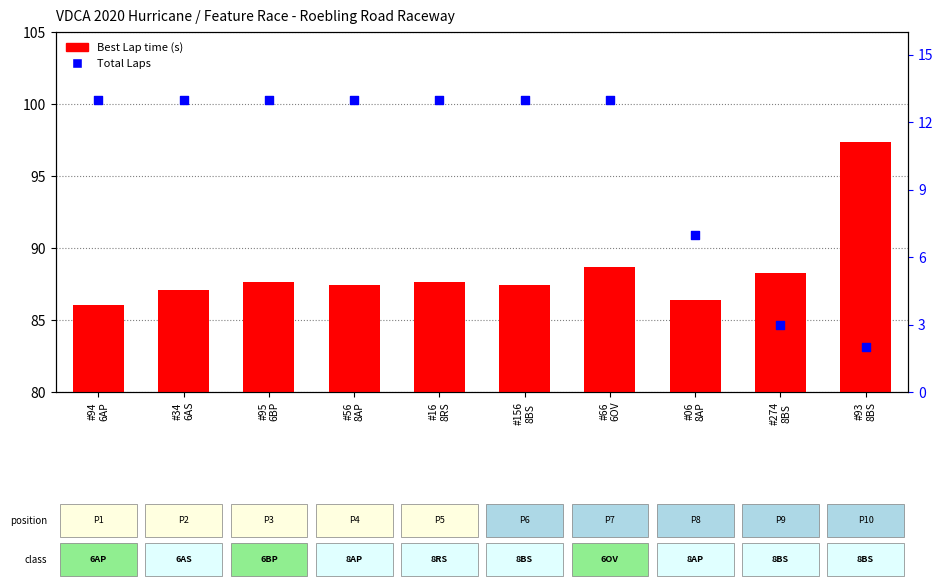

Which series reaches the minimum Y coordinate?

Total Laps